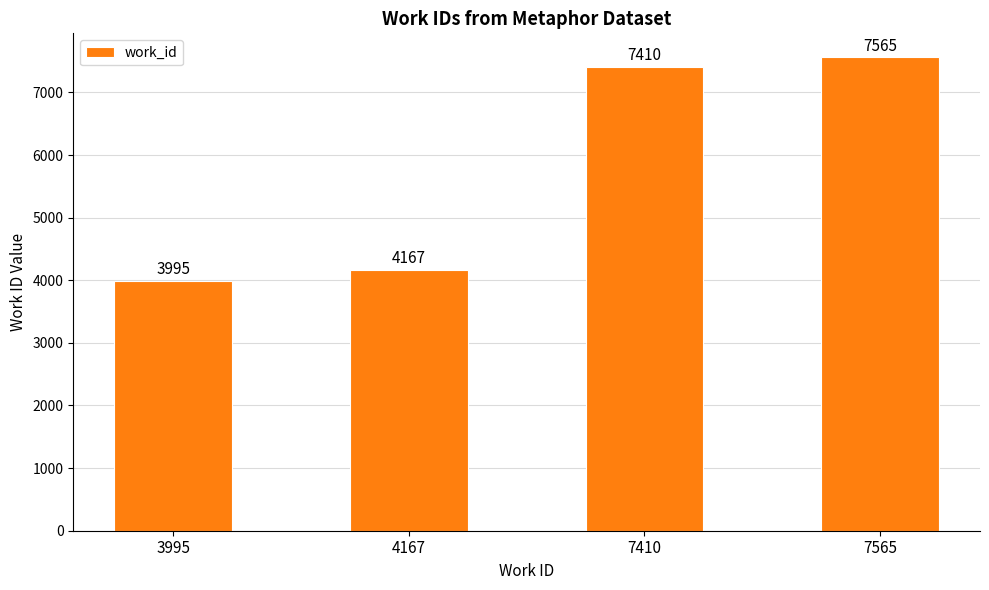

How many values are below 7410?

2